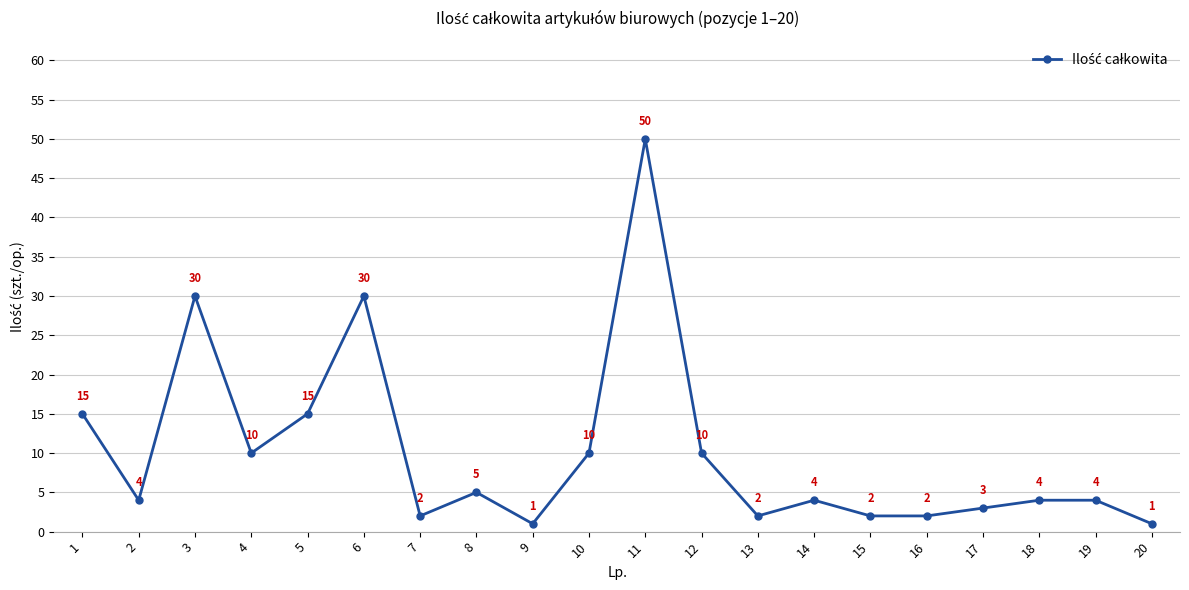

Which label corresponds to the largest value in the chart?

11